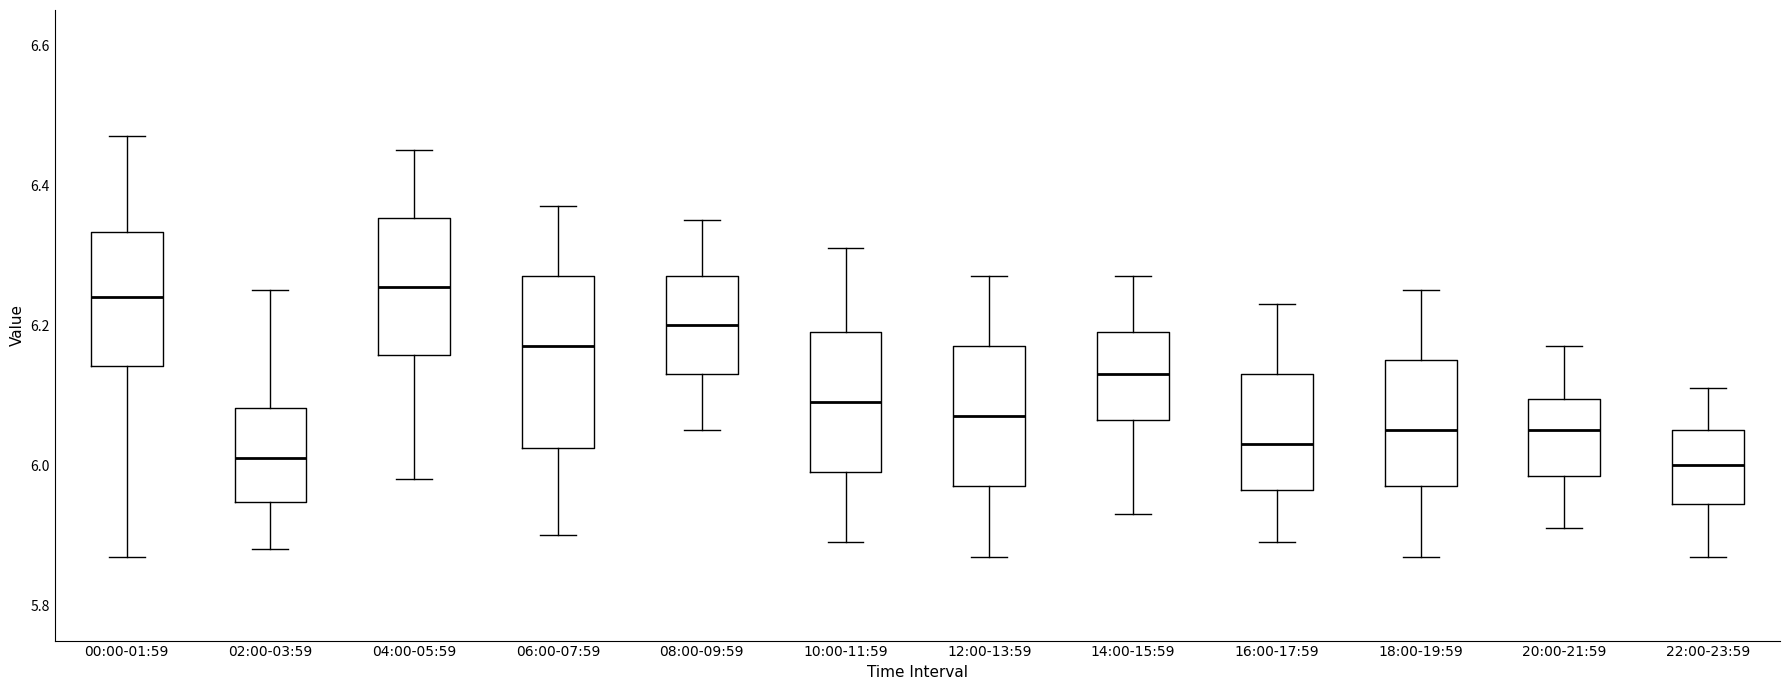

Which box is the tallest, from its lower edge to its upper edge?

06:00-07:59